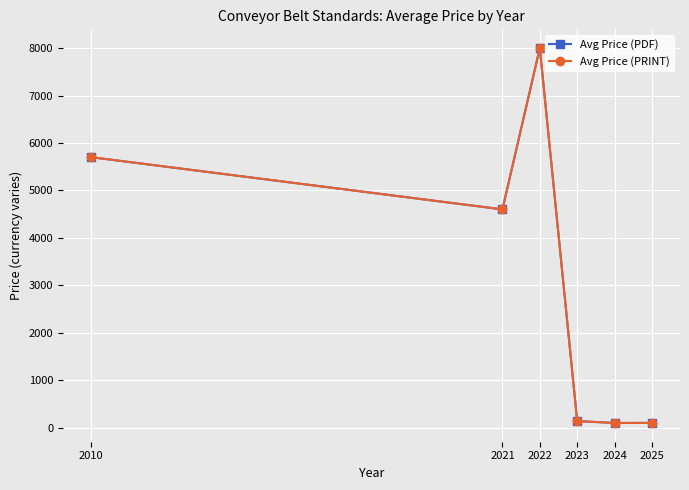

Reading right to left, transcribe all the data shown in this chart.

Avg Price (PDF): 99.0	97.7	137.9	8000.0	4600.0	5700.0
Avg Price (PRINT): 99.0	97.7	137.9	8000.0	4600.0	5700.0